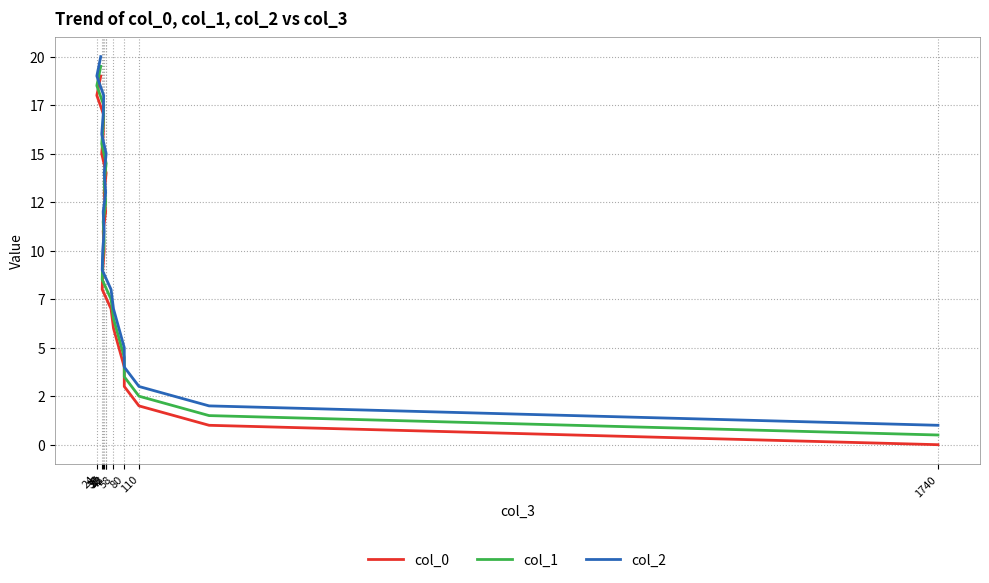

The col_2 series shows 8.0 at 43. True or false?

True